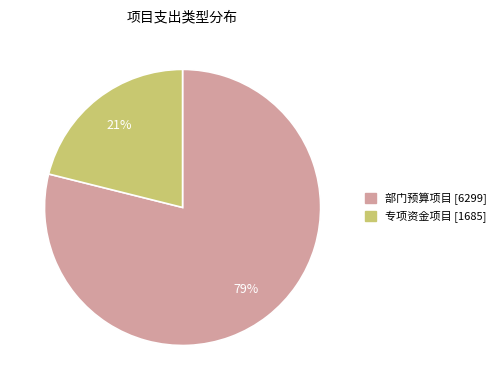

Count the number of slices in the pie.

2